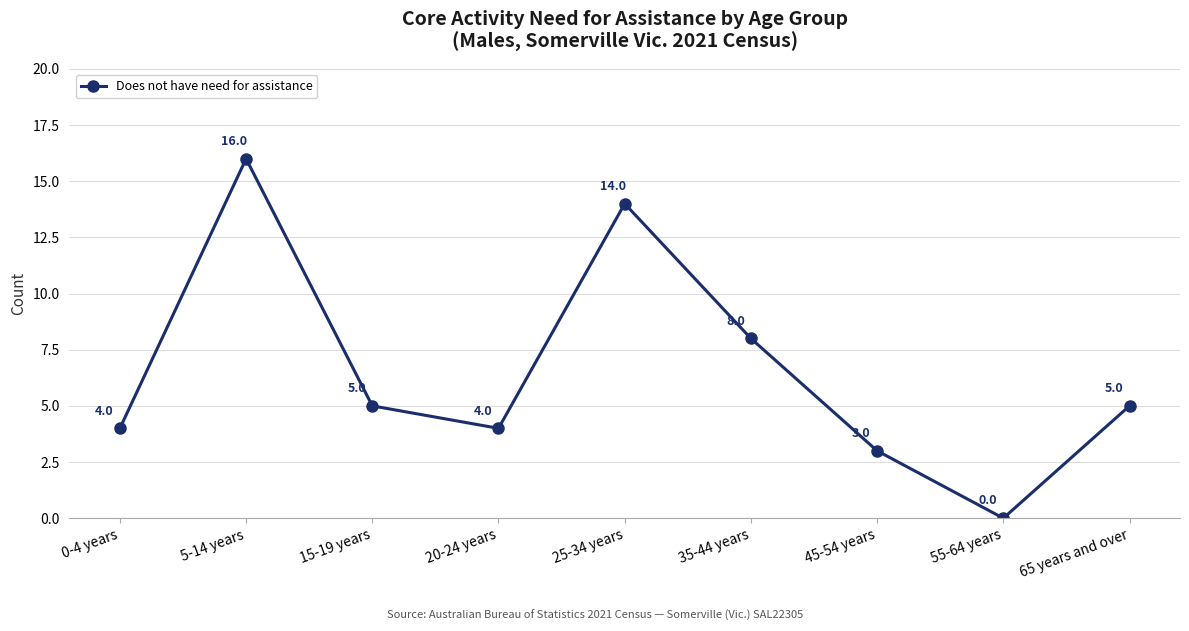

How many interior local peaks (higher than both neighbors) does the data have?

2